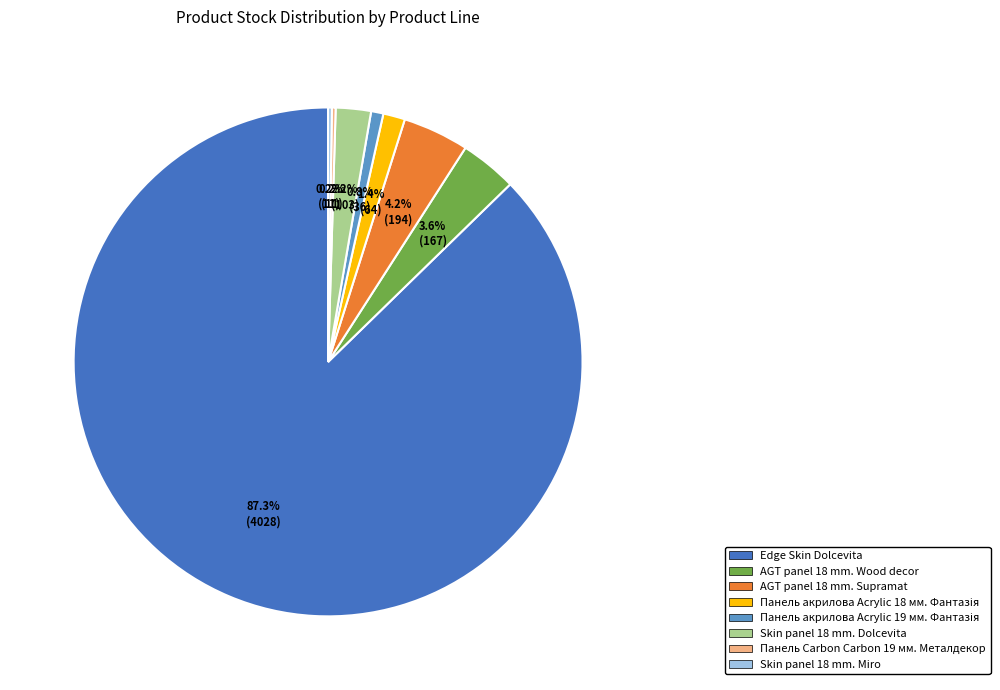

Does any single category account for the majority?

Yes